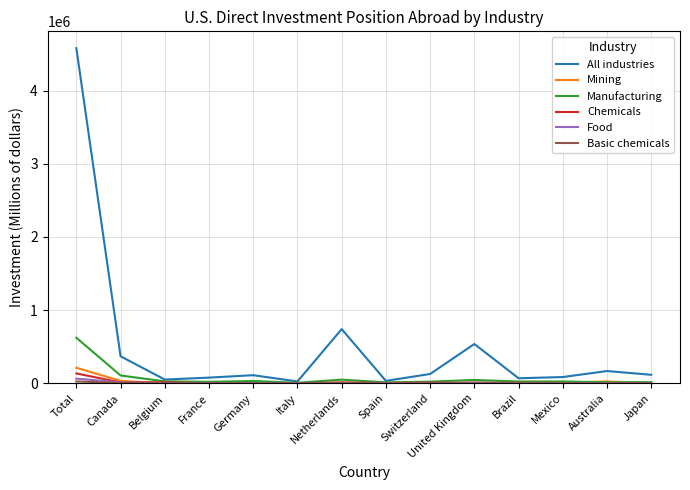

How many lines are shown in the chart?

6